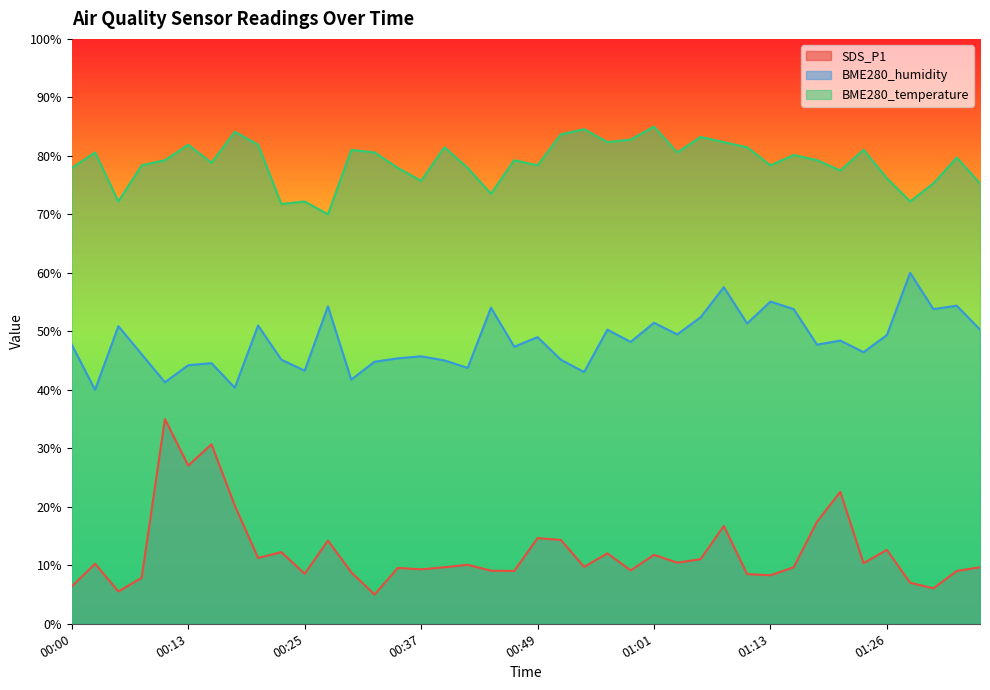

Rank the series at 00:20 from lowest to highest value.

SDS_P1, BME280_humidity, BME280_temperature